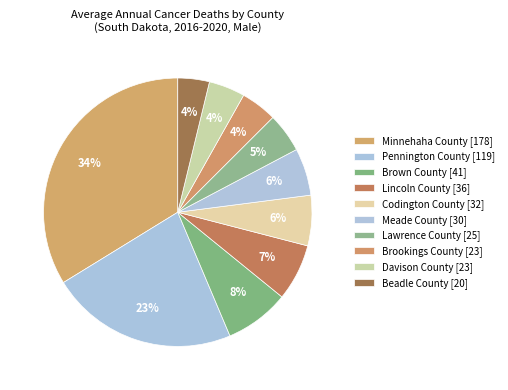

How many segments does this pie chart have?

10